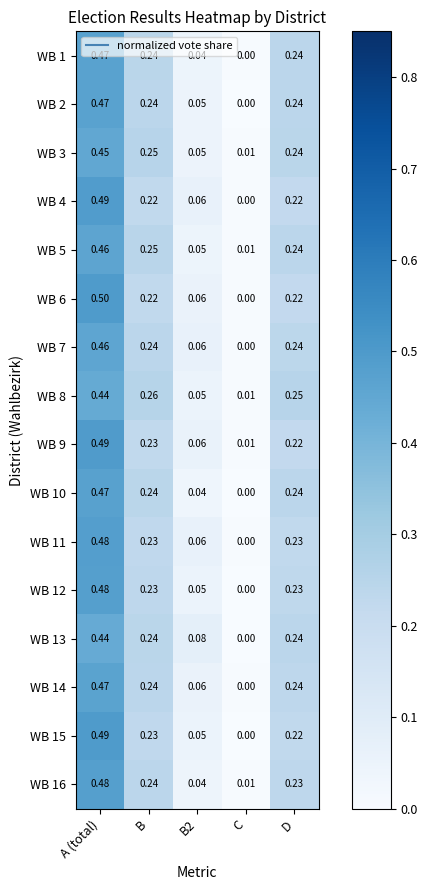

At how many categories does at least one series exceed 0?

5